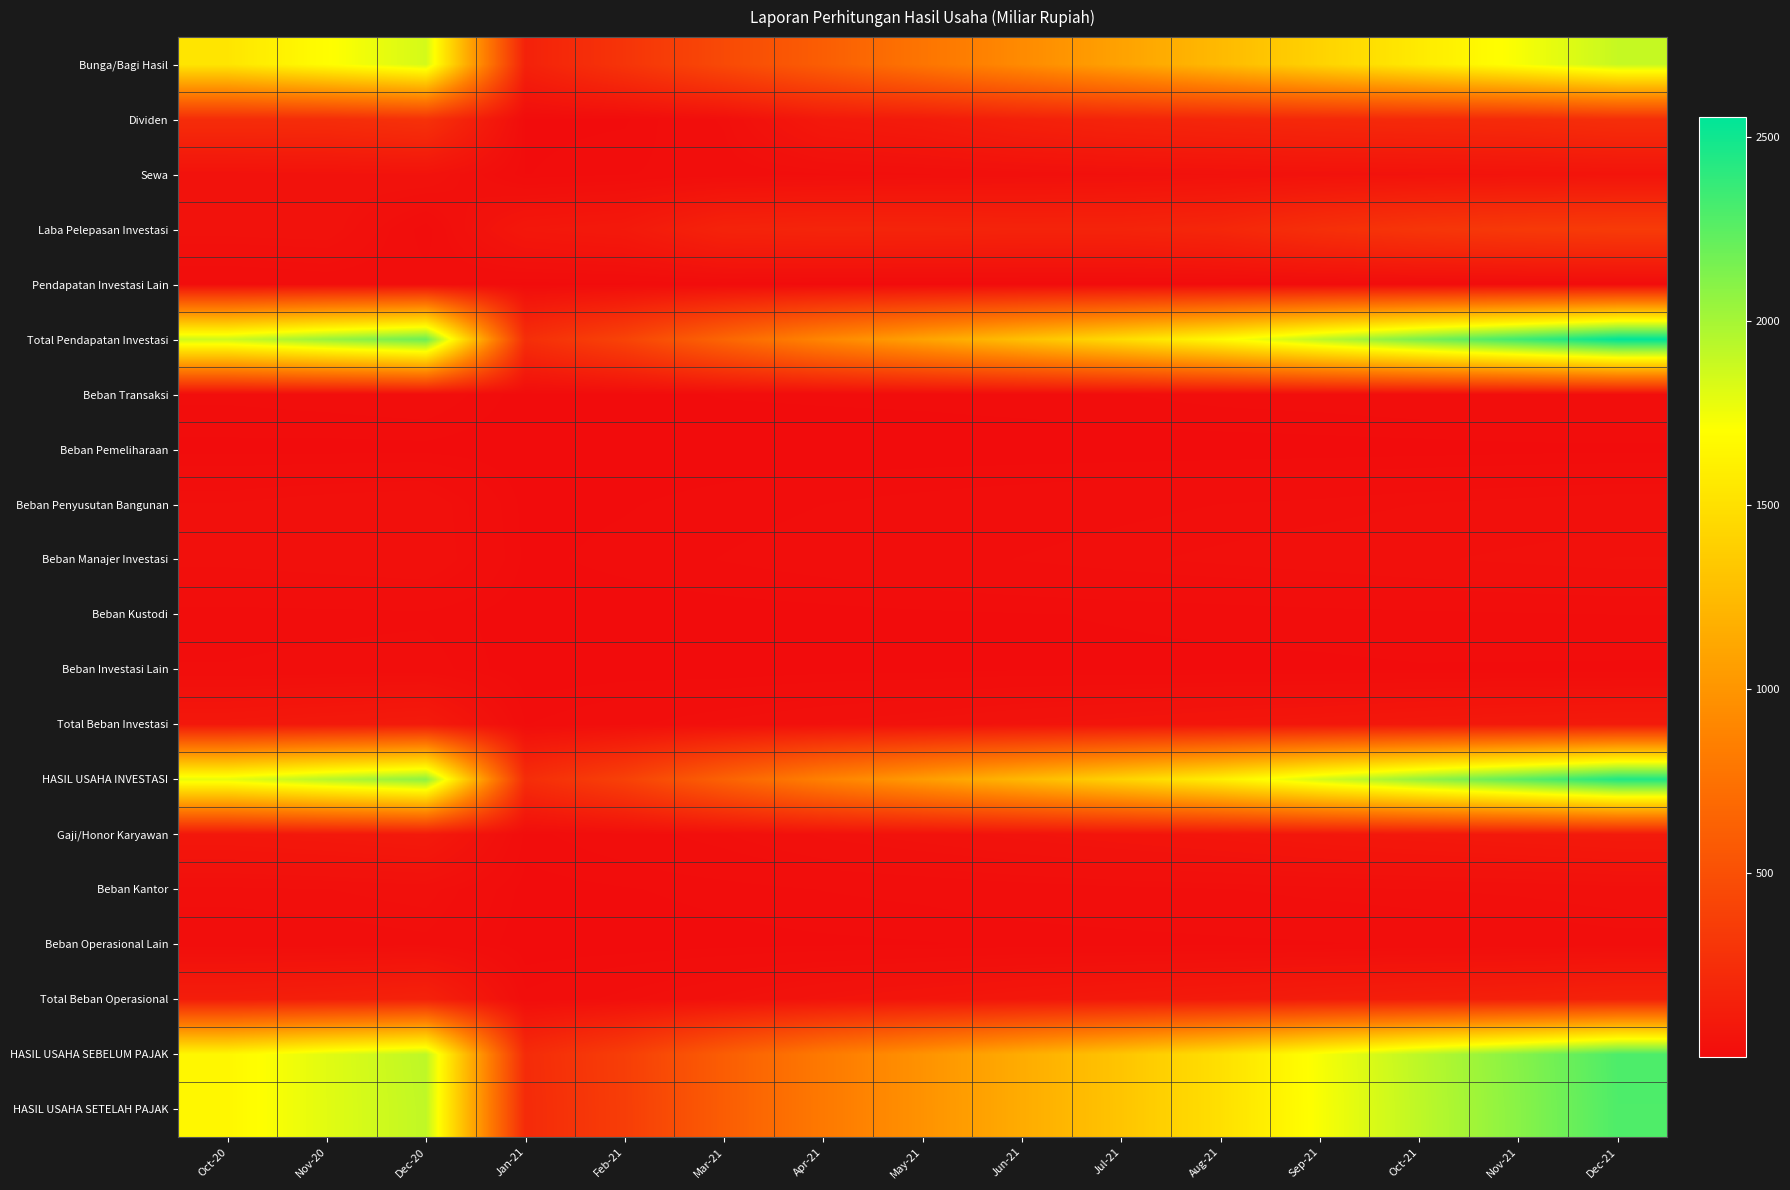

Reading left to right, list all the values displayed in this chart.

Bunga/Bagi Hasil: Oct-20=1533.8	Nov-20=1692.1	Dec-20=1845.2	Jan-21=158.0	Feb-21=297.3	Mar-21=454.4	Apr-21=606.4	May-21=775.4	Jun-21=930.4	Jul-21=1086.0	Aug-21=1244.2	Sep-21=1411.9	Oct-21=1568.8	Nov-21=1725.7	Dec-21=1891.6
Dividen: Oct-20=238.8	Nov-20=242.7	Dec-20=276.0	Jan-21=3.1	Feb-21=4.1	Mar-21=21.5	Apr-21=92.5	May-21=111.1	Jun-21=150.8	Jul-21=177.8	Aug-21=192.8	Sep-21=208.2	Oct-21=217.4	Nov-21=227.2	Dec-21=252.9
Sewa: Oct-20=43.4	Nov-20=47.7	Dec-20=50.9	Jan-21=4.7	Feb-21=9.5	Mar-21=14.1	Apr-21=19.1	May-21=24.0	Jun-21=28.9	Jul-21=34.0	Aug-21=39.1	Sep-21=44.4	Oct-21=49.5	Nov-21=54.6	Dec-21=59.9
Laba Pelepasan Investasi: Oct-20=44.7	Nov-20=46.8	Dec-20=4.9	Jan-21=82.0	Feb-21=95.7	Mar-21=168.7	Apr-21=180.9	May-21=178.8	Jun-21=172.1	Jul-21=174.1	Aug-21=195.2	Sep-21=257.2	Oct-21=305.5	Nov-21=332.9	Dec-21=346.5
Pendapatan Investasi Lain: Oct-20=7.3	Nov-20=12.2	Dec-20=13.8	Jan-21=2.2	Feb-21=3.3	Mar-21=5.0	Apr-21=0.3	May-21=0.4	Jun-21=0.9	Jul-21=0.4	Aug-21=0.7	Sep-21=1.9	Oct-21=2.3	Nov-21=1.9	Dec-21=2.9
Total Pendapatan Investasi: Oct-20=1868.0	Nov-20=2041.4	Dec-20=2190.9	Jan-21=250.0	Feb-21=409.9	Mar-21=663.8	Apr-21=899.1	May-21=1089.7	Jun-21=1283.0	Jul-21=1472.4	Aug-21=1672.1	Sep-21=1923.5	Oct-21=2143.6	Nov-21=2342.3	Dec-21=2553.8
Beban Transaksi: Oct-20=11.7	Nov-20=13.5	Dec-20=16.1	Jan-21=1.9	Feb-21=3.2	Mar-21=5.4	Apr-21=6.1	May-21=6.7	Jun-21=8.0	Jul-21=9.8	Aug-21=12.6	Sep-21=14.0	Oct-21=16.6	Nov-21=18.4	Dec-21=19.6
Beban Pemeliharaan: Oct-20=3.2	Nov-20=2.9	Dec-20=3.0	Jan-21=0.6	Feb-21=0.6	Mar-21=1.1	Apr-21=1.1	May-21=1.1	Jun-21=1.2	Jul-21=1.2	Aug-21=1.4	Sep-21=1.9	Oct-21=2.2	Nov-21=3.0	Dec-21=3.3
Beban Penyusutan Bangunan: Oct-20=25.4	Nov-20=30.0	Dec-20=32.8	Jan-21=2.8	Feb-21=4.5	Mar-21=7.5	Apr-21=10.0	May-21=12.6	Jun-21=15.1	Jul-21=17.6	Aug-21=20.1	Sep-21=21.9	Oct-21=25.1	Nov-21=27.6	Dec-21=30.1
Beban Manajer Investasi: Oct-20=28.0	Nov-20=31.3	Dec-20=34.8	Jan-21=3.7	Feb-21=6.8	Mar-21=10.3	Apr-21=13.4	May-21=17.2	Jun-21=20.3	Jul-21=23.7	Aug-21=26.8	Sep-21=29.9	Oct-21=33.7	Nov-21=37.0	Dec-21=40.4
Beban Kustodi: Oct-20=7.1	Nov-20=7.7	Dec-20=8.5	Jan-21=0.8	Feb-21=1.5	Mar-21=2.3	Apr-21=3.1	May-21=3.9	Jun-21=4.7	Jul-21=5.4	Aug-21=6.3	Sep-21=7.3	Oct-21=8.3	Nov-21=9.2	Dec-21=10.2
Beban Investasi Lain: Oct-20=10.5	Nov-20=12.2	Dec-20=13.9	Jan-21=0.1	Feb-21=1.3	Mar-21=0.4	Apr-21=2.3	May-21=2.4	Jun-21=4.2	Jul-21=3.9	Aug-21=3.9	Sep-21=4.0	Oct-21=4.6	Nov-21=4.4	Dec-21=4.1
Total Beban Investasi: Oct-20=85.8	Nov-20=97.5	Dec-20=109.1	Jan-21=9.7	Feb-21=17.9	Mar-21=27.1	Apr-21=36.0	May-21=43.9	Jun-21=53.5	Jul-21=61.5	Aug-21=71.0	Sep-21=79.0	Oct-21=90.5	Nov-21=99.7	Dec-21=107.6
HASIL USAHA INVESTASI: Oct-20=1782.1	Nov-20=1943.9	Dec-20=2081.8	Jan-21=240.2	Feb-21=391.9	Mar-21=636.7	Apr-21=863.1	May-21=1045.8	Jun-21=1229.6	Jul-21=1410.9	Aug-21=1601.1	Sep-21=1844.4	Oct-21=2053.1	Nov-21=2242.7	Dec-21=2446.2
Gaji/Honor Karyawan: Oct-20=81.2	Nov-20=88.9	Dec-20=100.2	Jan-21=8.0	Feb-21=15.3	Mar-21=24.4	Apr-21=36.8	May-21=45.0	Jun-21=53.7	Jul-21=61.8	Aug-21=69.9	Sep-21=80.2	Oct-21=87.8	Nov-21=96.1	Dec-21=103.8
Beban Kantor: Oct-20=22.8	Nov-20=24.8	Dec-20=28.9	Jan-21=2.3	Feb-21=4.5	Mar-21=7.1	Apr-21=10.2	May-21=12.2	Jun-21=15.1	Jul-21=17.6	Aug-21=19.5	Sep-21=22.5	Oct-21=24.8	Nov-21=26.8	Dec-21=30.5
Beban Operasional Lain: Oct-20=13.8	Nov-20=15.1	Dec-20=17.5	Jan-21=0.6	Feb-21=1.2	Mar-21=2.8	Apr-21=3.7	May-21=4.5	Jun-21=6.3	Jul-21=7.1	Aug-21=8.3	Sep-21=9.2	Oct-21=11.7	Nov-21=12.7	Dec-21=15.6
Total Beban Operasional: Oct-20=129.2	Nov-20=141.6	Dec-20=161.2	Jan-21=12.0	Feb-21=23.1	Mar-21=37.3	Apr-21=54.9	May-21=67.1	Jun-21=81.5	Jul-21=94.3	Aug-21=106.4	Sep-21=122.5	Oct-21=136.0	Nov-21=148.7	Dec-21=166.6
HASIL USAHA SEBELUM PAJAK: Oct-20=1652.0	Nov-20=1801.5	Dec-20=1920.0	Jan-21=228.6	Feb-21=370.1	Mar-21=602.0	Apr-21=810.5	May-21=981.9	Jun-21=1151.4	Jul-21=1317.6	Aug-21=1497.6	Sep-21=1726.8	Oct-21=1924.7	Nov-21=2102.6	Dec-21=2293.6
HASIL USAHA SETELAH PAJAK: Oct-20=1651.7	Nov-20=1801.2	Dec-20=1911.7	Jan-21=224.0	Feb-21=365.4	Mar-21=600.1	Apr-21=810.0	May-21=981.0	Jun-21=1150.7	Jul-21=1316.4	Aug-21=1496.4	Sep-21=1724.0	Oct-21=1918.2	Nov-21=2095.3	Dec-21=2289.0